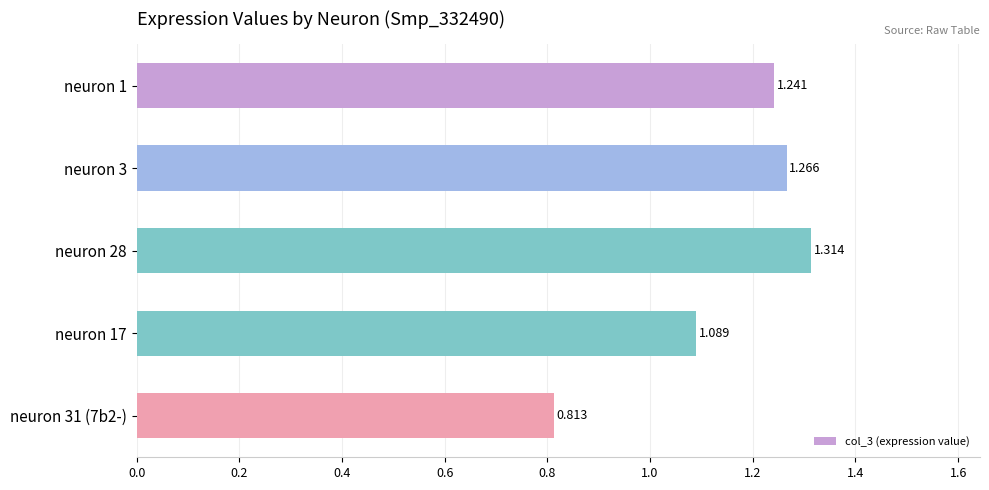

Rank the categories by value from highest to lowest.

neuron 28, neuron 3, neuron 1, neuron 17, neuron 31 (7b2-)